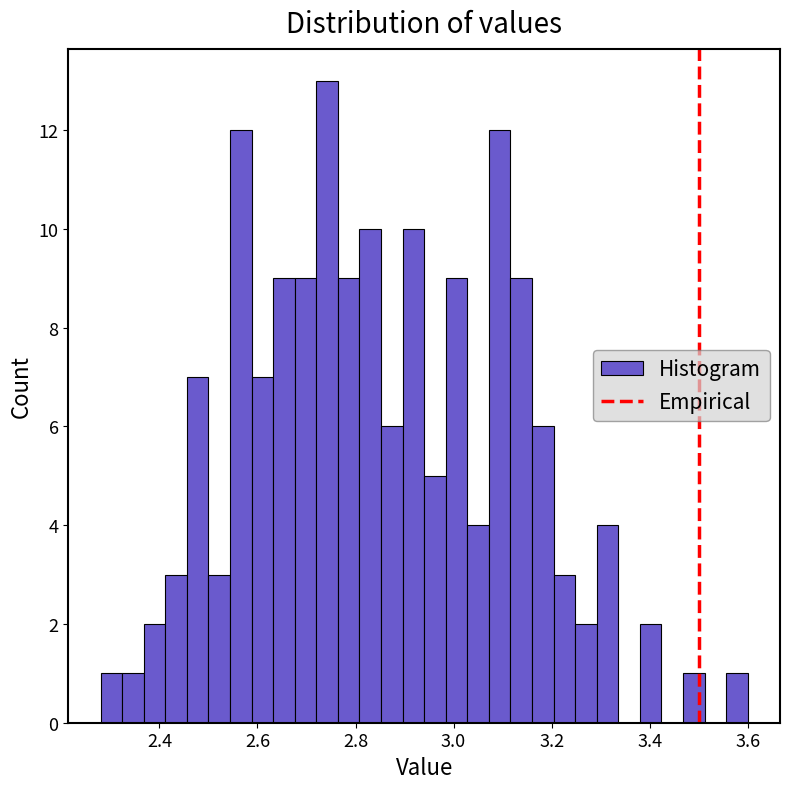

Read against the x-axis, roughly where is the centre of the tallest bar?

2.74